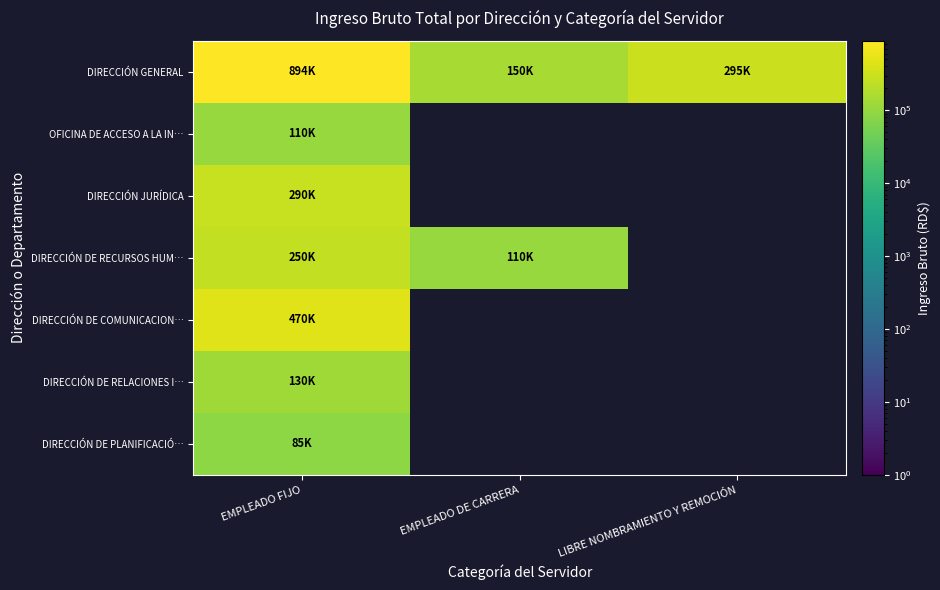

The DIRECCIÓN JURÍDICA series shows 290000.0 at EMPLEADO FIJO. True or false?

True